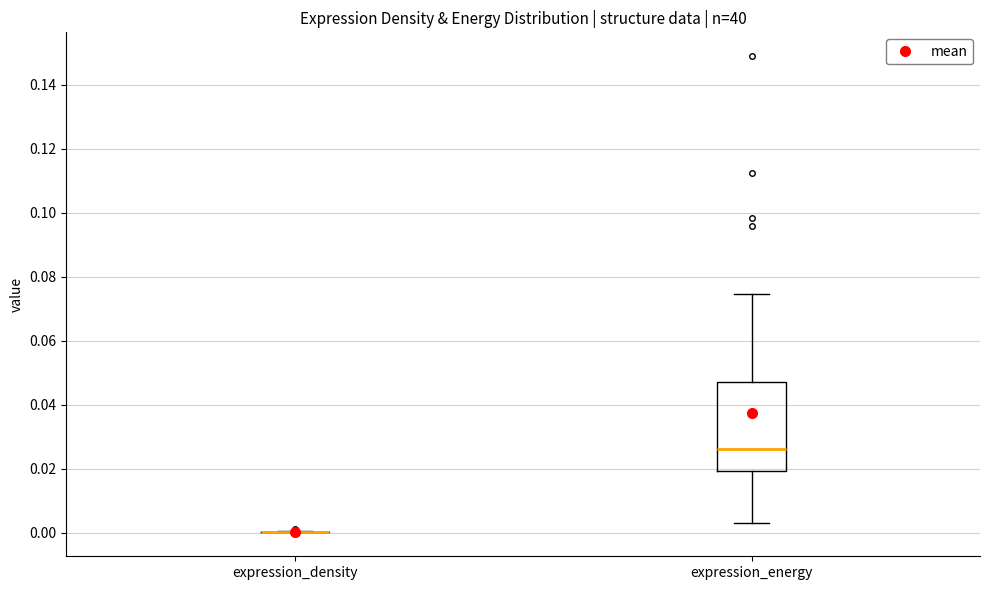

Where is the upper edge of the box for expression_energy on the y-axis? The values are not printed on the chart, so give them approximately, as read against the axis.

0.046